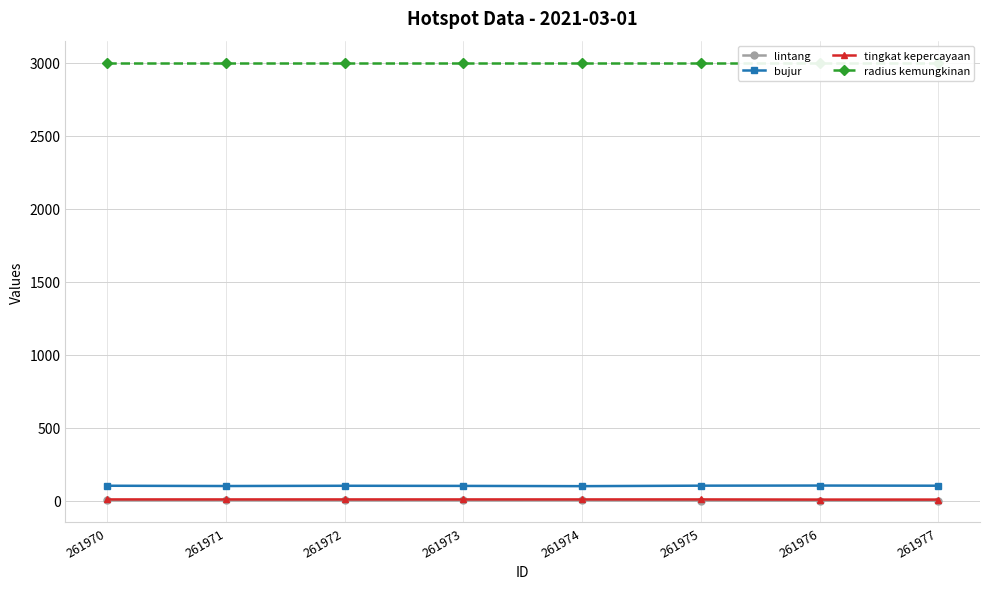

At which category is the sum across all series the highest?

261970